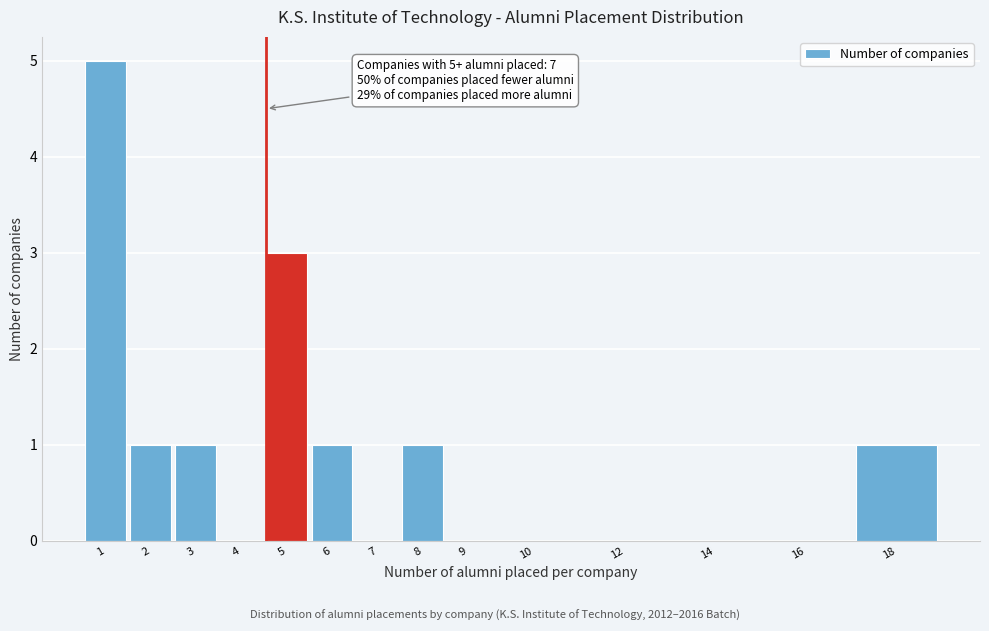

Reading left to right, what are all the values shown in this chart?

1=5	2=1	3=1	4=0	5=3	6=1	7=0	8=1	9=0	10=0	12=0	14=0	16=0	18=1